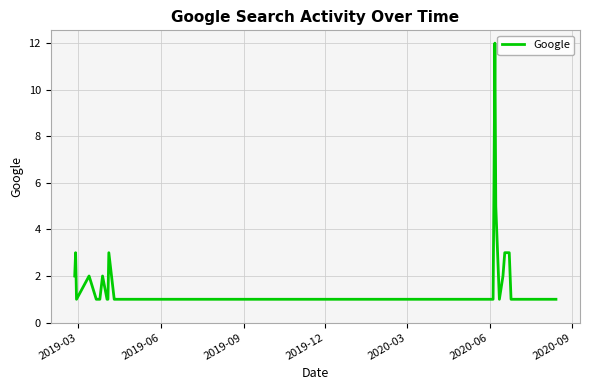

What is the maximum value shown in the chart?

12